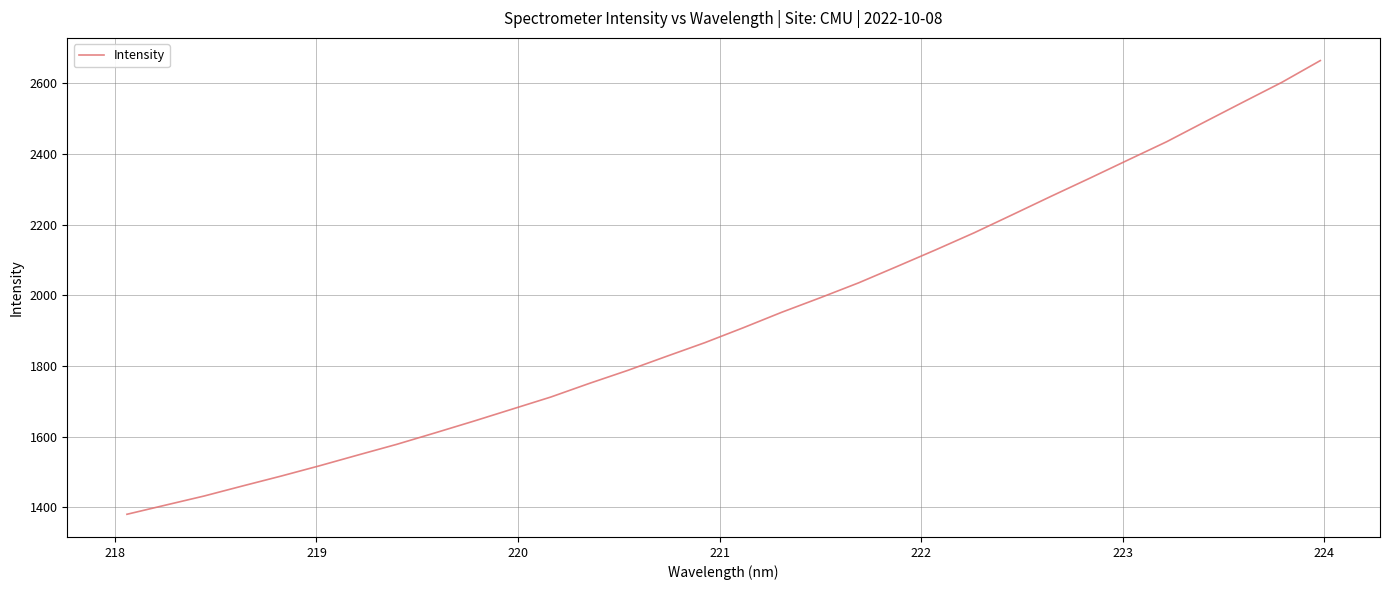

Does the chart have visible grid lines?

Yes